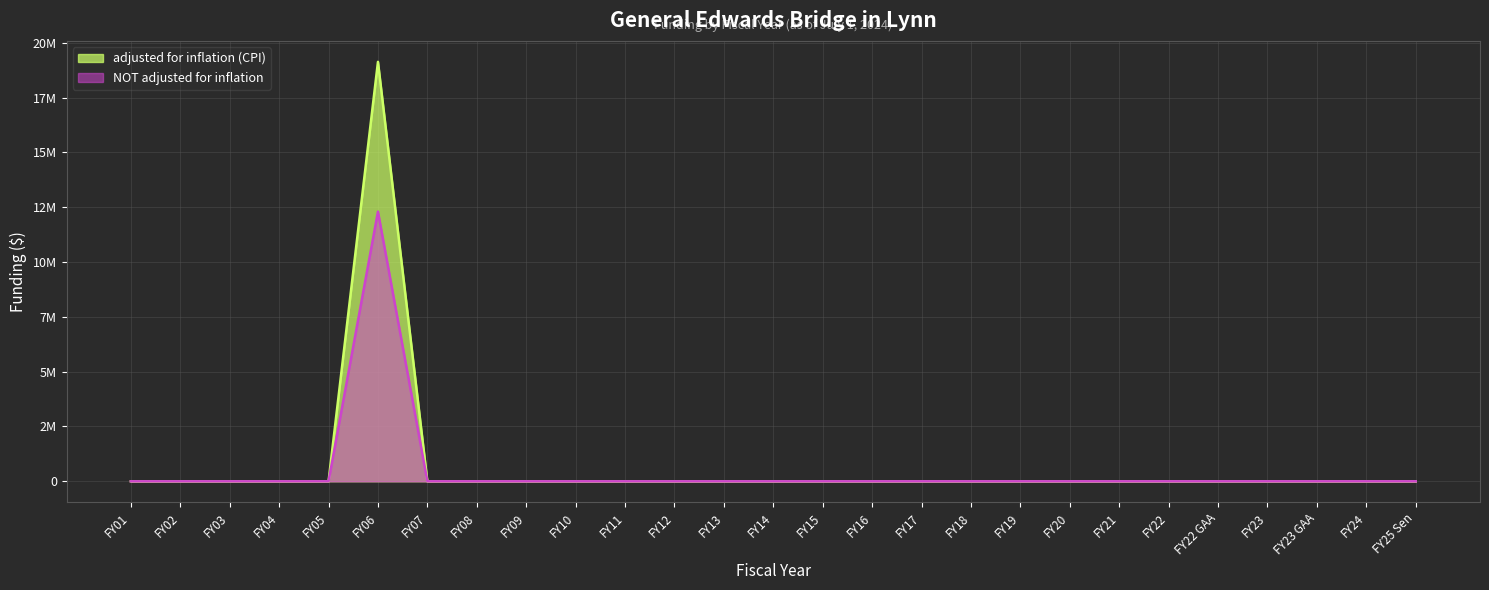

The value of adjusted for inflation (CPI) at FY02 is 0. True or false?

True